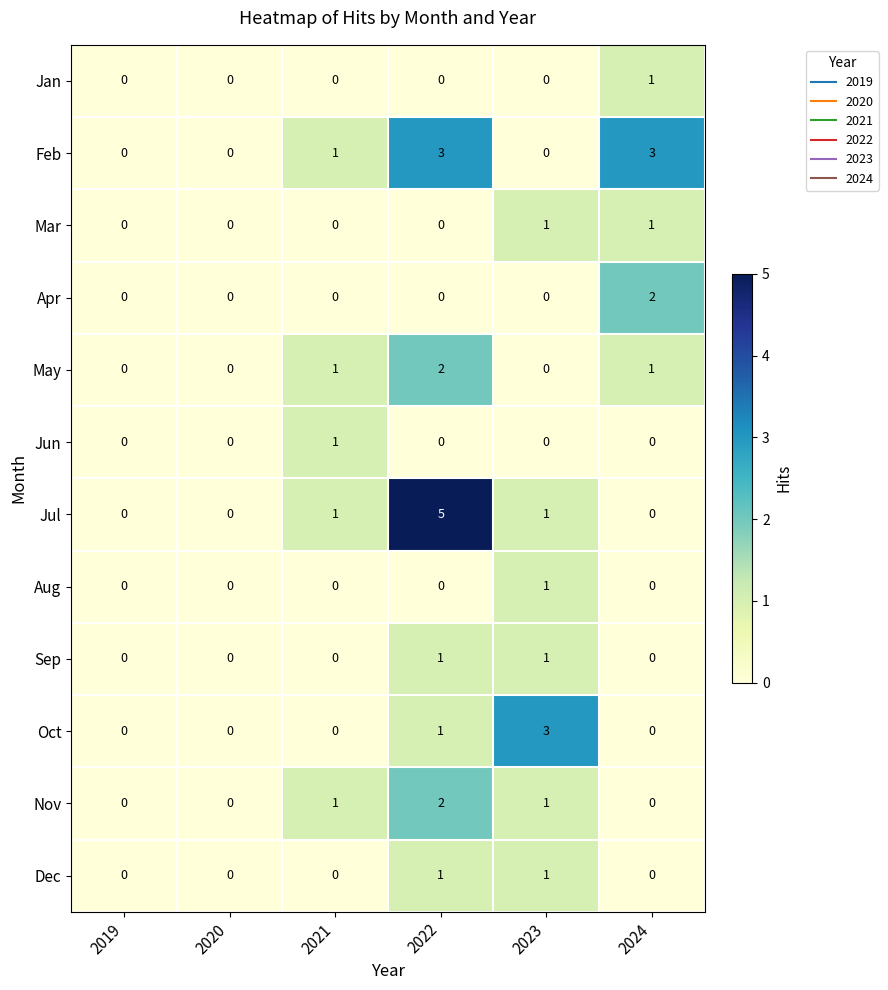

At which label does Nov reach its peak?

2022